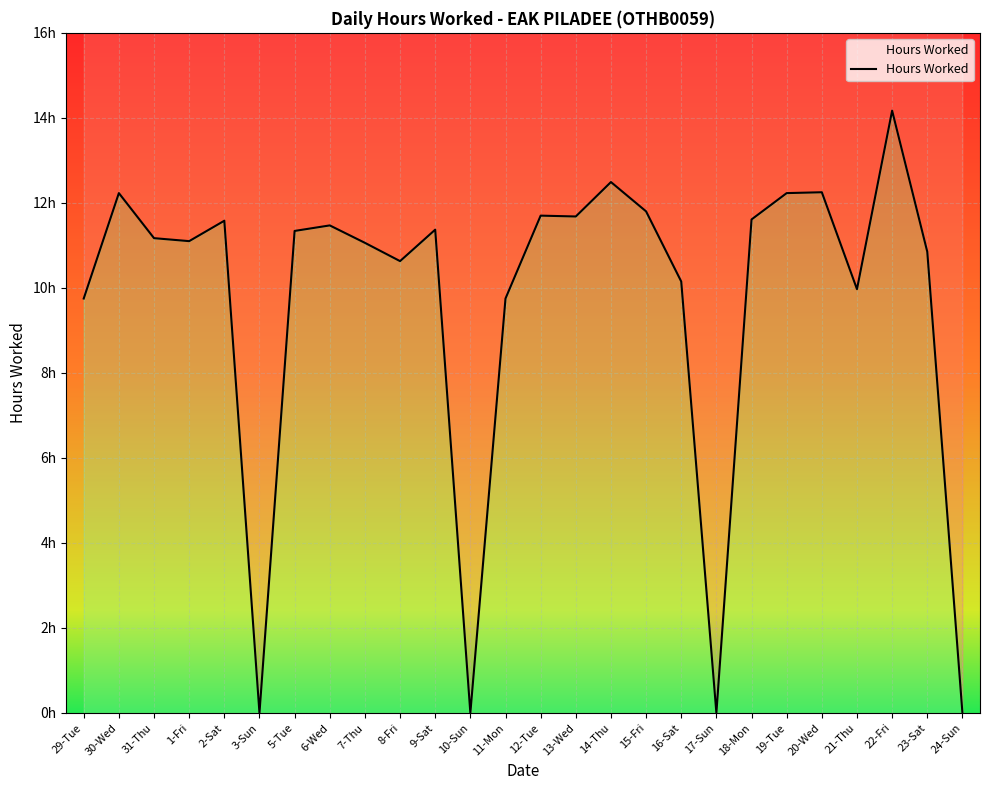

Does the chart display data point markers on the line(s)?

No